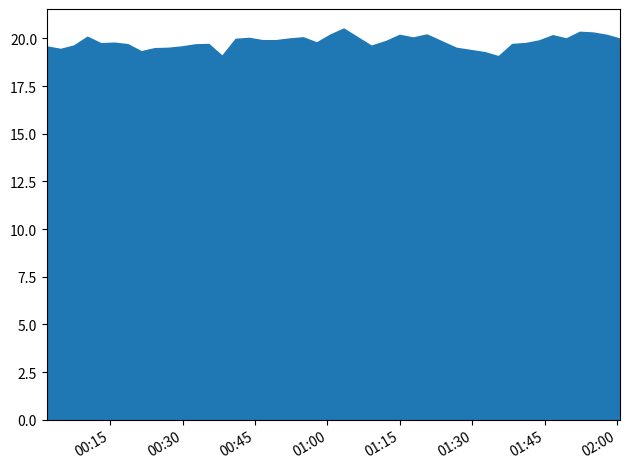

The value at 2023-07-20T00:46:32 is 12.2. True or false?

False